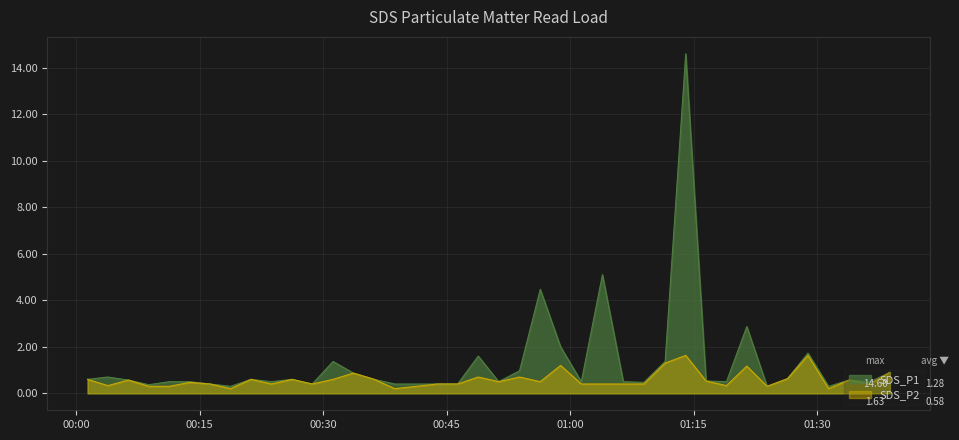

Which series has the largest range (max minus min)?

SDS_P1